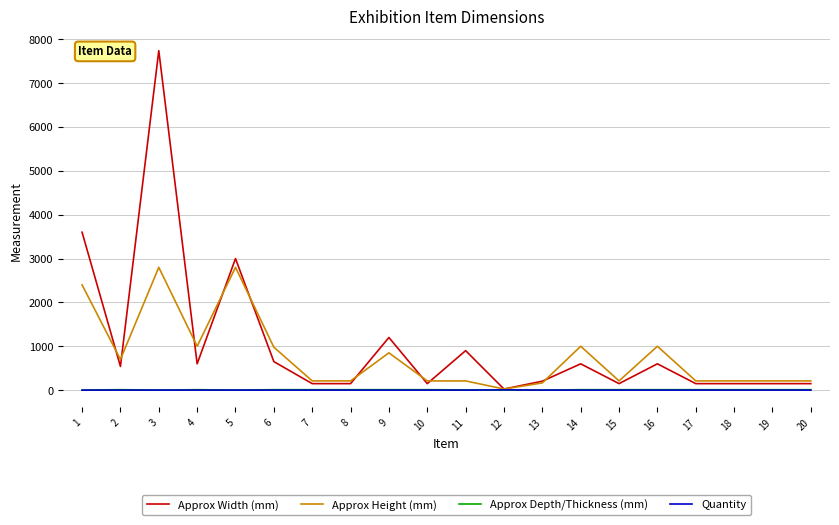

Is the value of Approx Height (mm) at 16 greater than the value of Approx Depth/Thickness (mm) at 4?

Yes